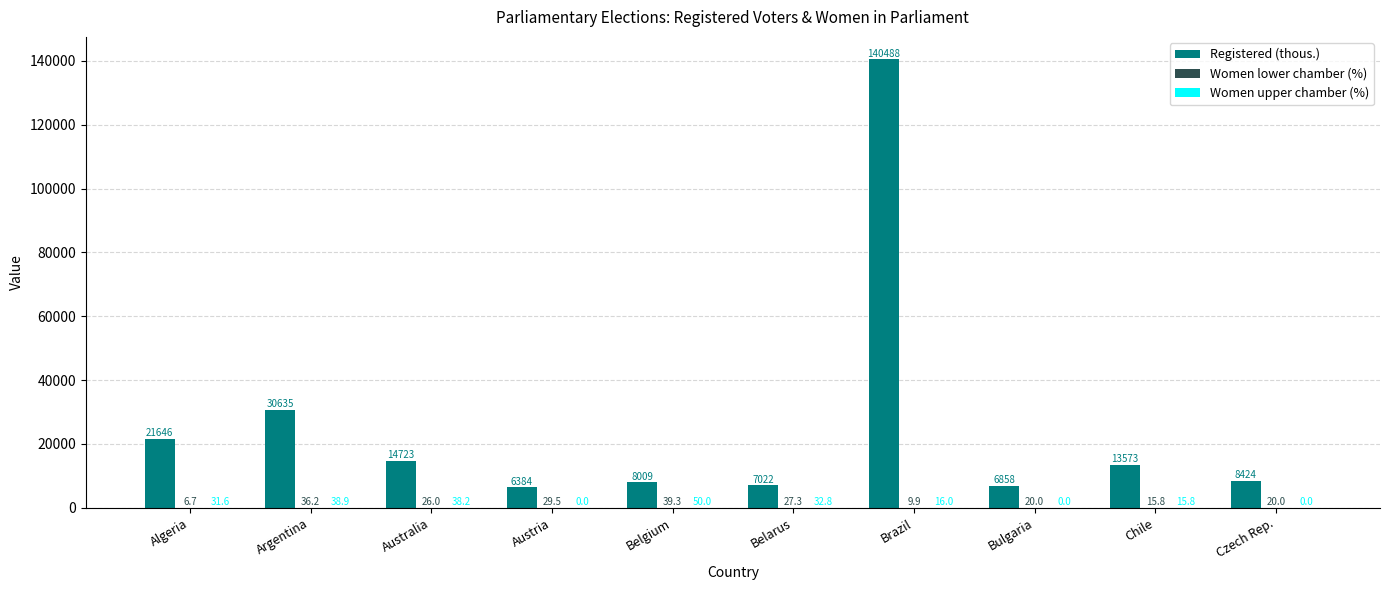

Which series has the largest total across all categories?

Registered (thous.)